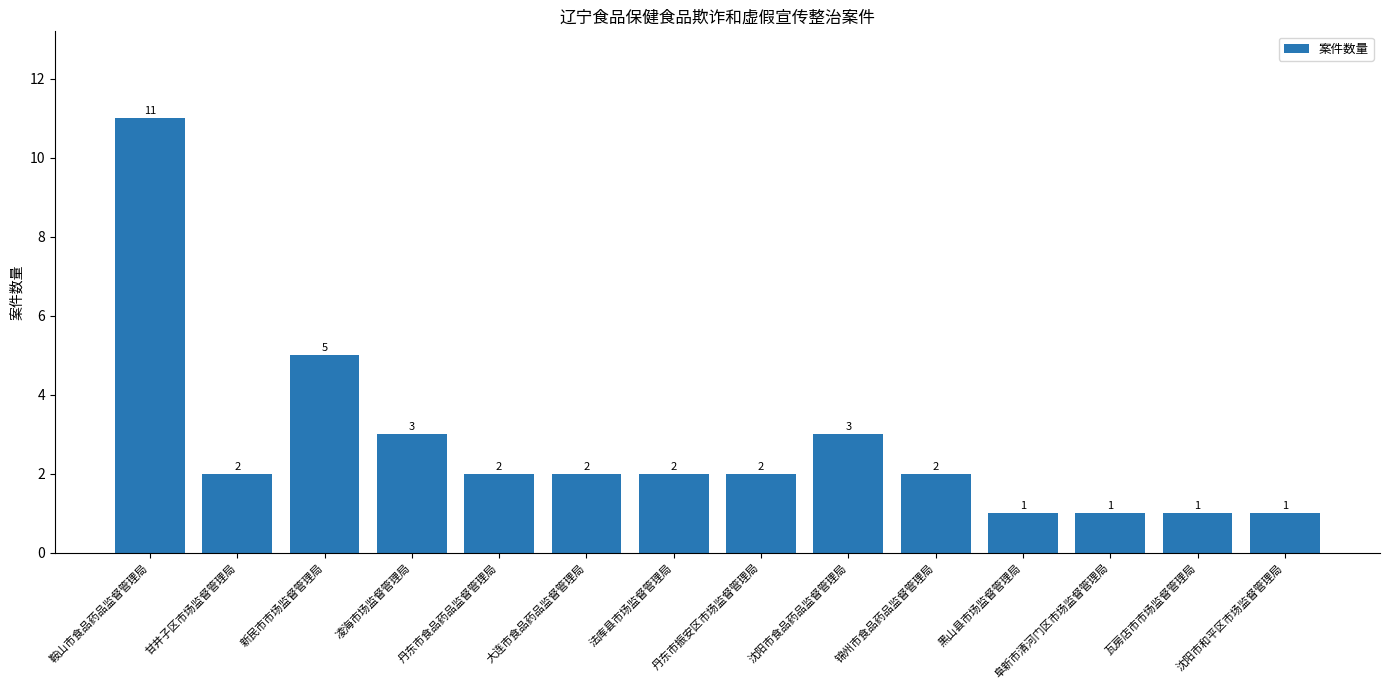

What is the ratio of the value at 阜新市清河门区市场监督管理局 to the value at 鞍山市食品药品监督管理局?

0.1